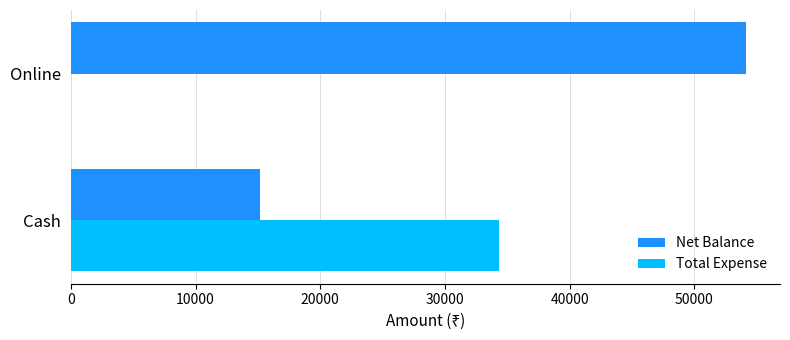

At which category is the sum across all series the highest?

Online